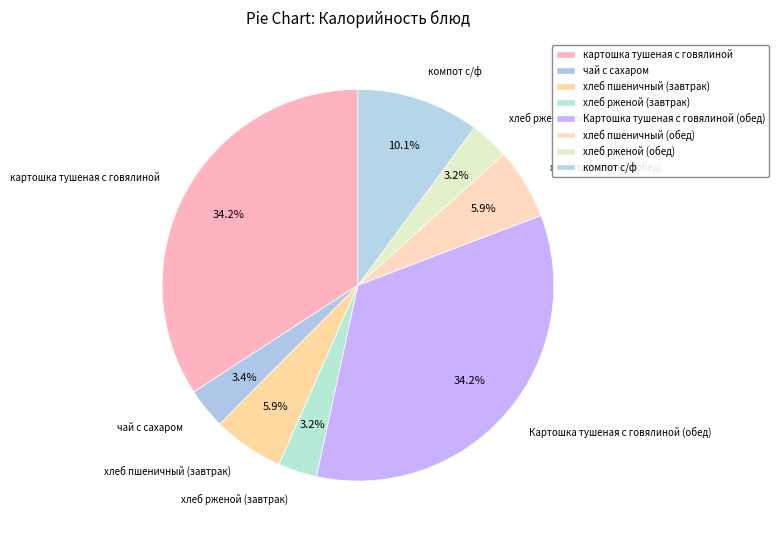

What is the change in value from чай с сахаром to Картошка тушеная с говялиной (обед)?

+246.4